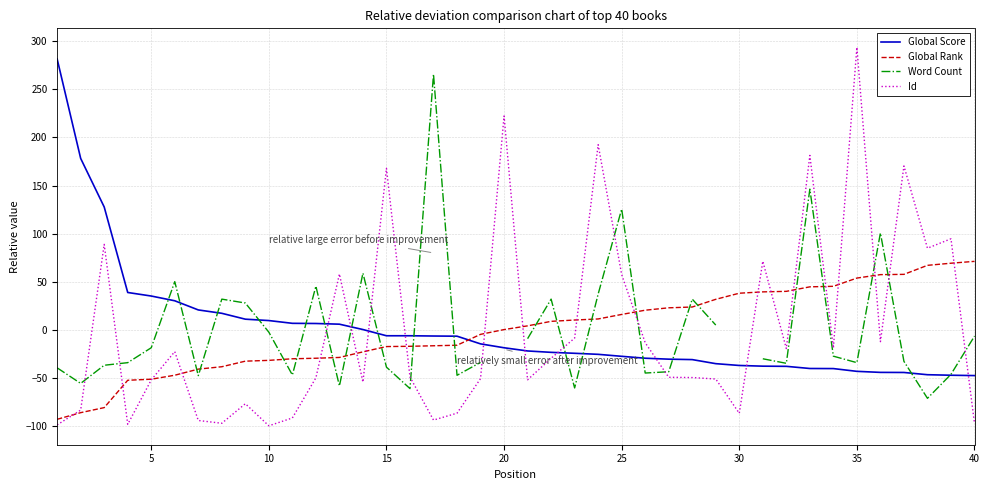

Which series has the largest total across all categories?

Global Score